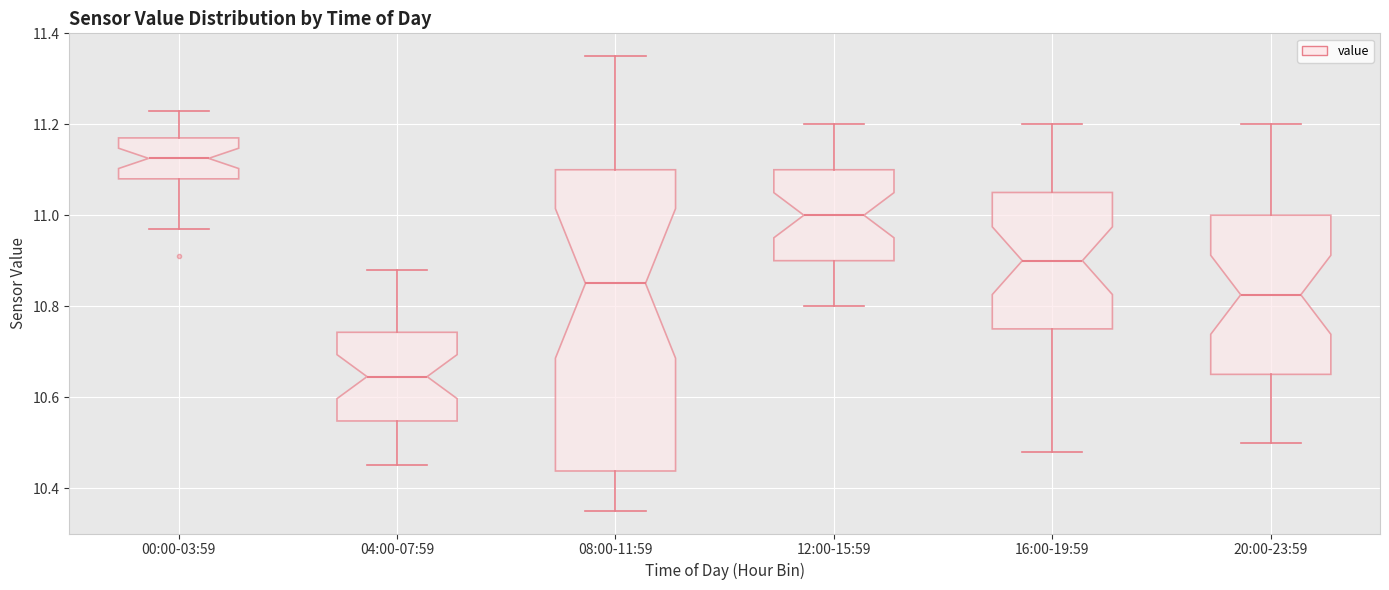

Where does the upper whisker of the box for 08:00-11:59 end on the y-axis? The values are not printed on the chart, so give them approximately, as read against the axis.

11.36